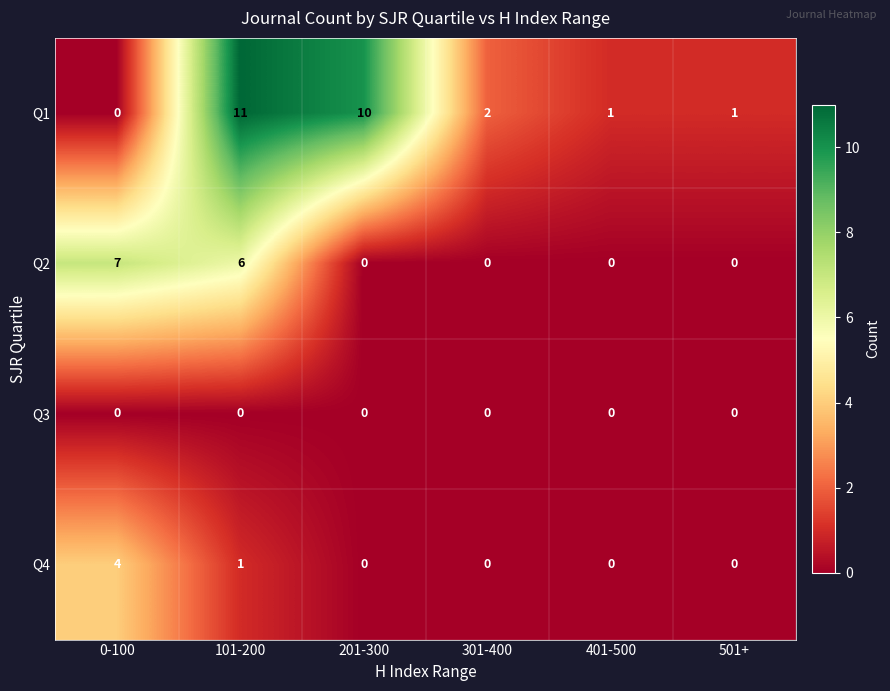

Reading left to right, transcribe all the data shown in this chart.

Q1: 0-100=0	101-200=11	201-300=10	301-400=2	401-500=1	501+=1
Q2: 0-100=7	101-200=6	201-300=0	301-400=0	401-500=0	501+=0
Q3: 0-100=0	101-200=0	201-300=0	301-400=0	401-500=0	501+=0
Q4: 0-100=4	101-200=1	201-300=0	301-400=0	401-500=0	501+=0